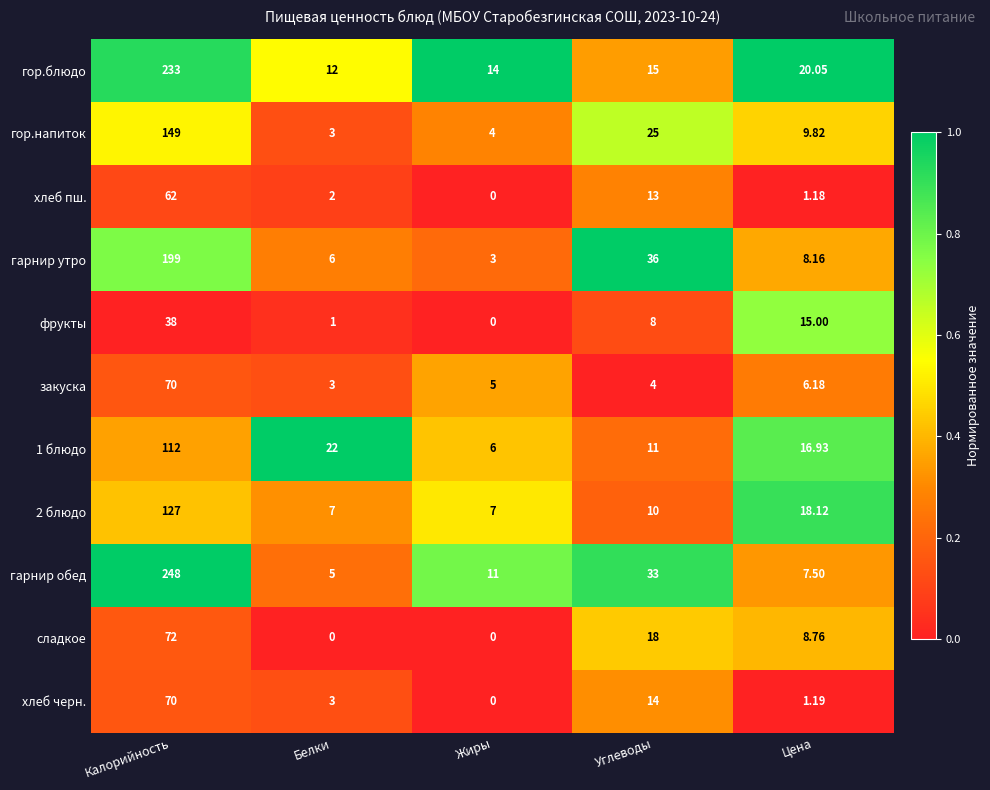

Which category has the highest value across all series?

Калорийность